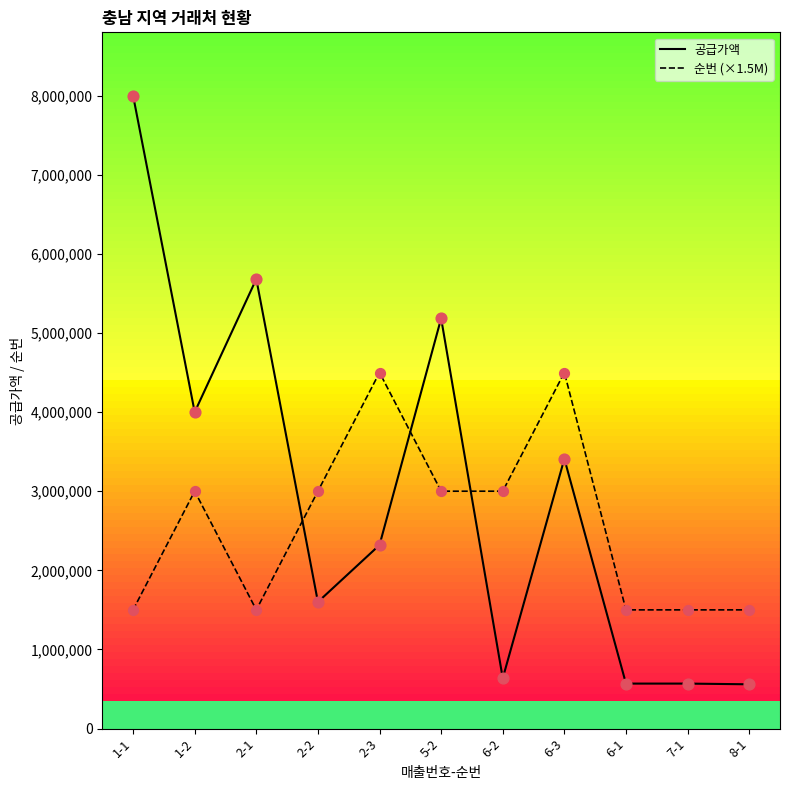

Which series has the largest total across all categories?

공급가액